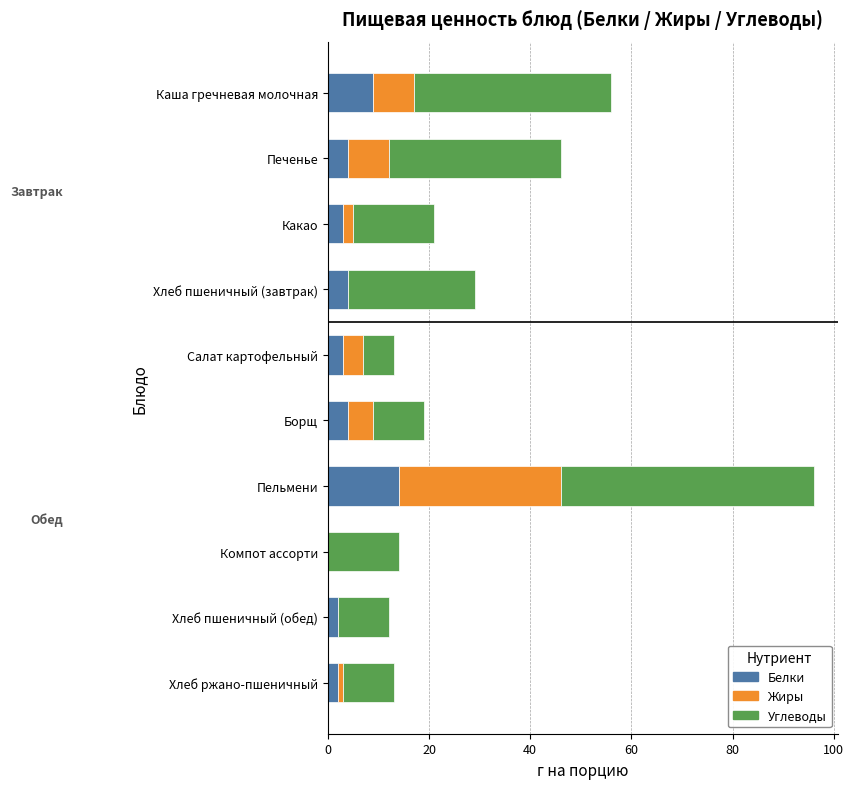

True or false: Белки has a value of 3 at Какао.

True